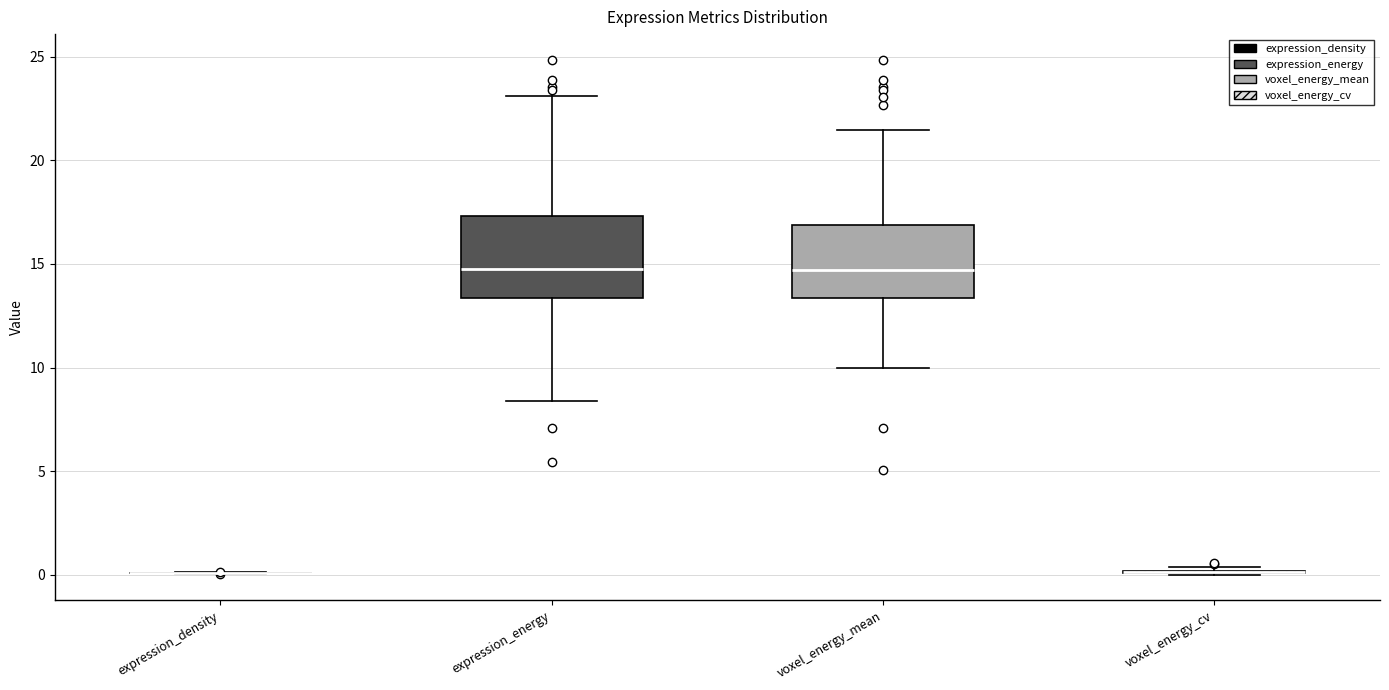

Reading left to right, read every box against the y-axis: the position of its median line, the range the box covers, and the ends of its whiskers. The values are not printed on the chart, so give them approximately, as read against the axis.

expression_density: box collapsed to a line at 0.0, whiskers 0.0 to 0.0
expression_energy: median 15.0, box 13.5 to 17.5, whiskers 8.5 to 23.0
voxel_energy_mean: median 14.5, box 13.5 to 17.0, whiskers 10.0 to 21.5
voxel_energy_cv: box collapsed to a line at 0.0, whiskers 0.0 to 0.5